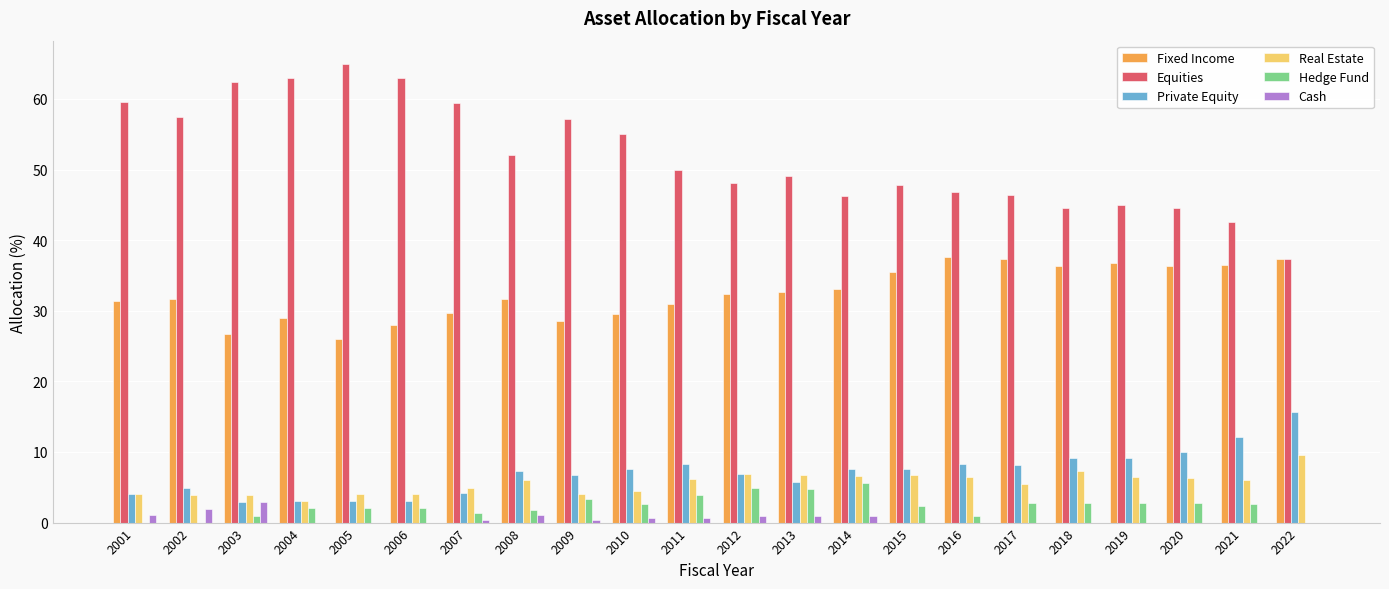

At which category does the chart reach its peak across all series?

2005